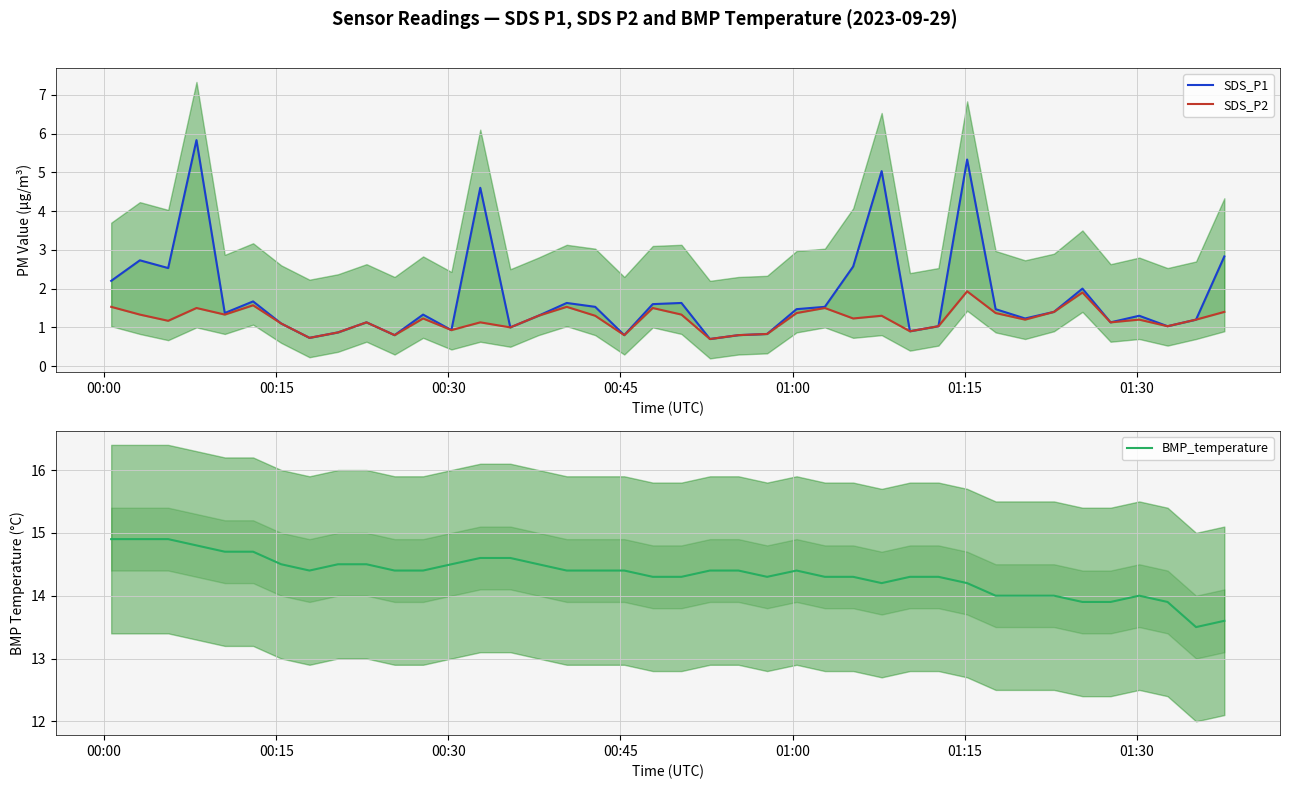

True or false: BMP_temperature and SDS_P2 intersect in this chart.

False